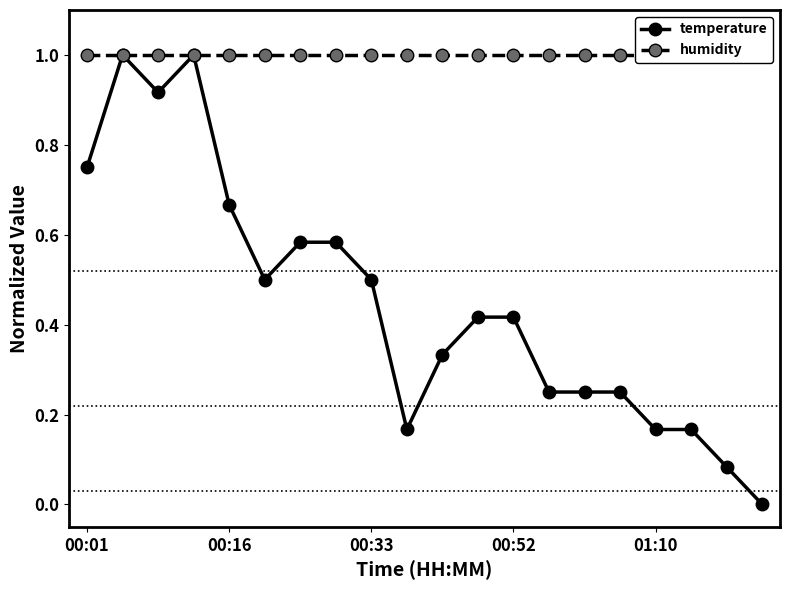

At which label does humidity reach its minimum?

00:01